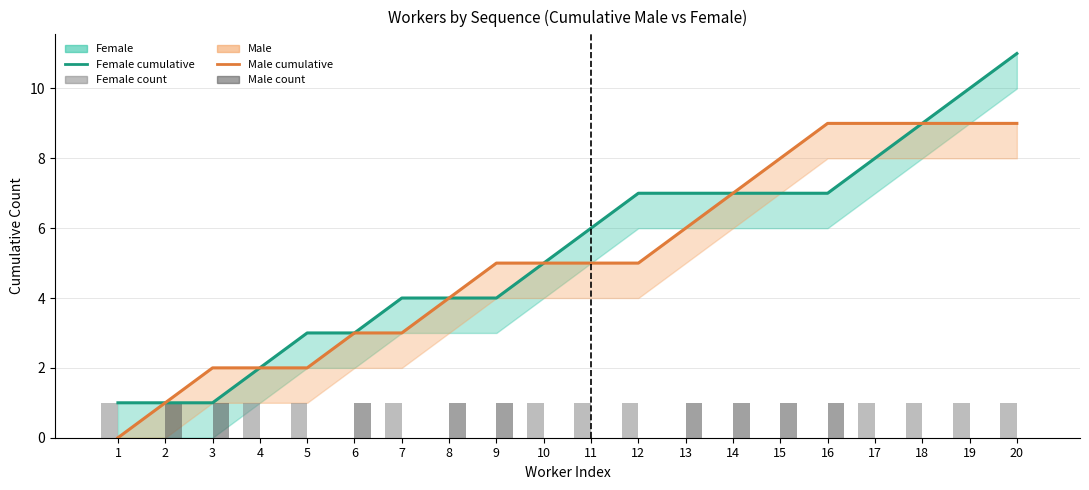

How many Male (cumulative) values are between 3 and 9?

15